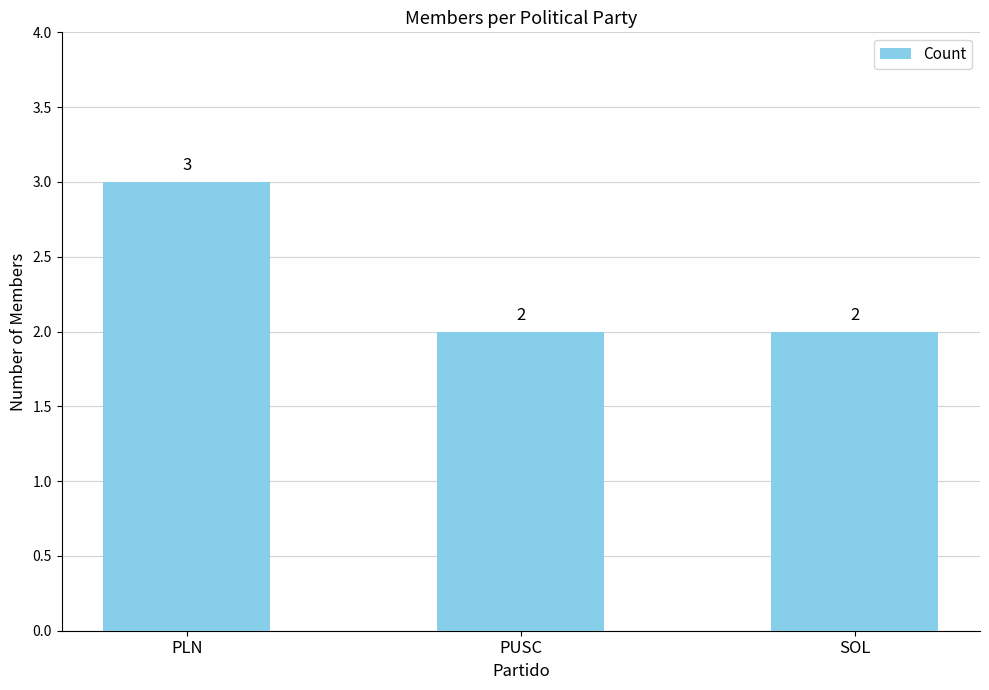

Is it true that the value at SOL is 1?

False